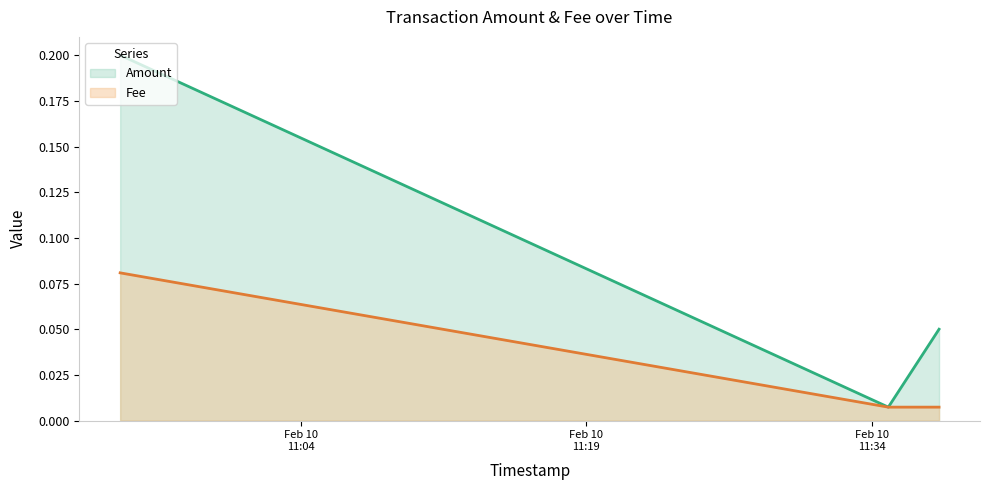

What is the difference between the maximum and second lowest values in the Amount series?

0.2